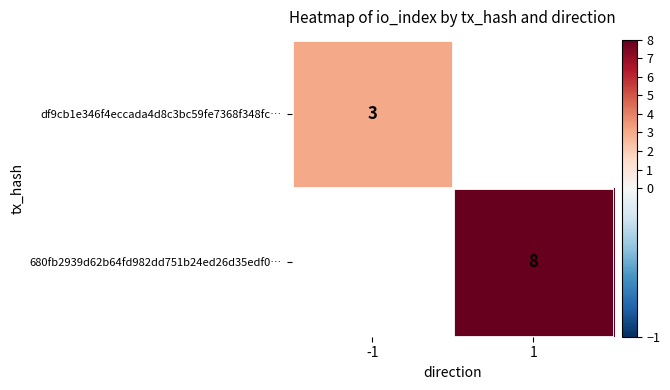

Which label corresponds to the largest value in the chart?

1